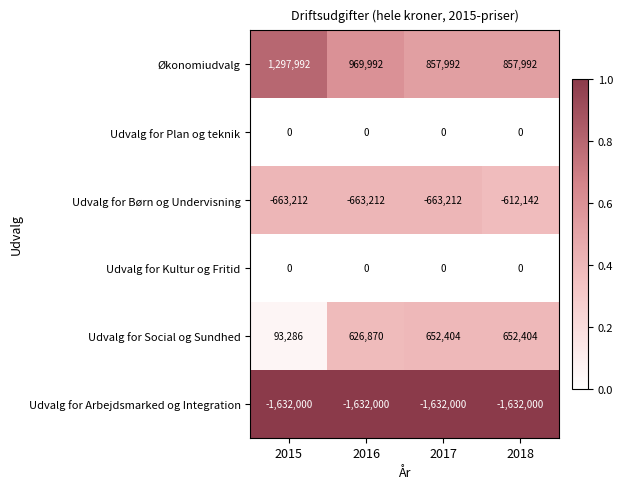

What is the difference between the highest and lowest values at 2018?

2489992